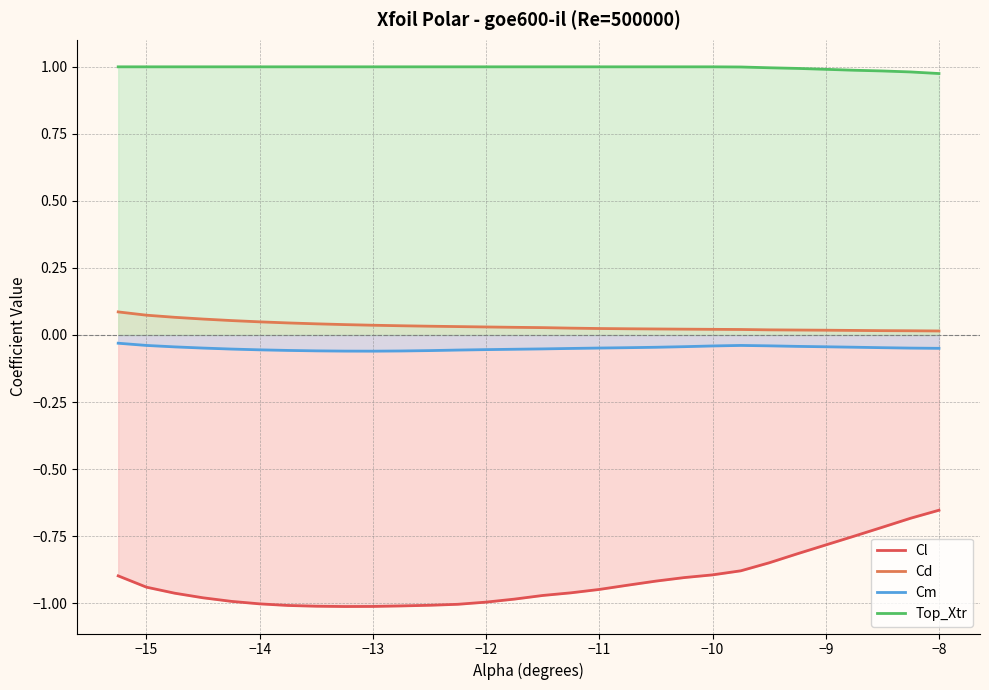

Which series has the widest spread of values?

Cl